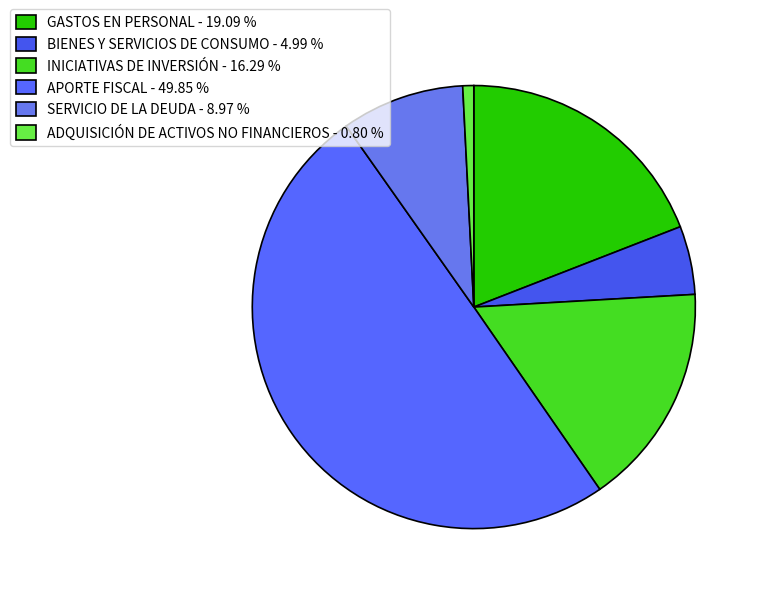

Is APORTE FISCAL the majority of the pie?

No